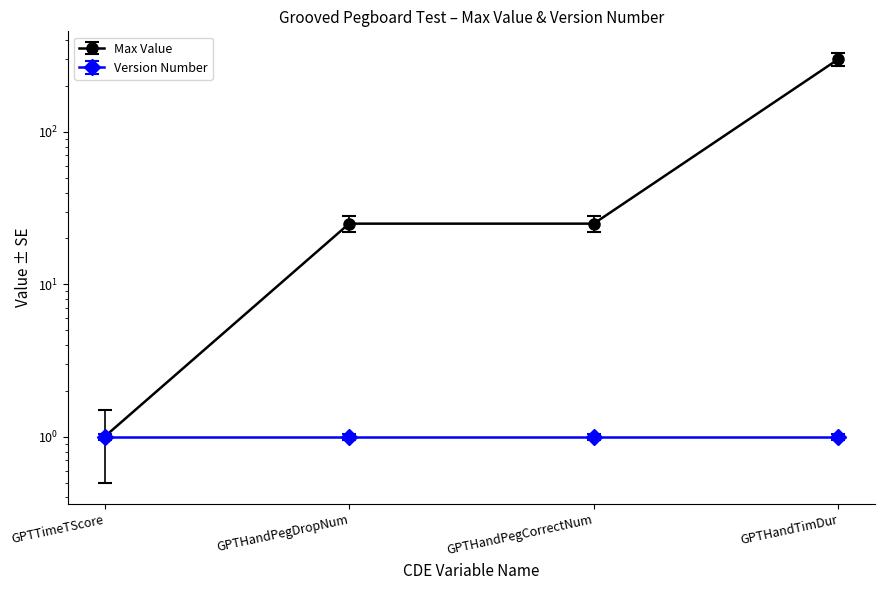

True or false: the data shows 17 at GPTHandPegCorrectNum.

False